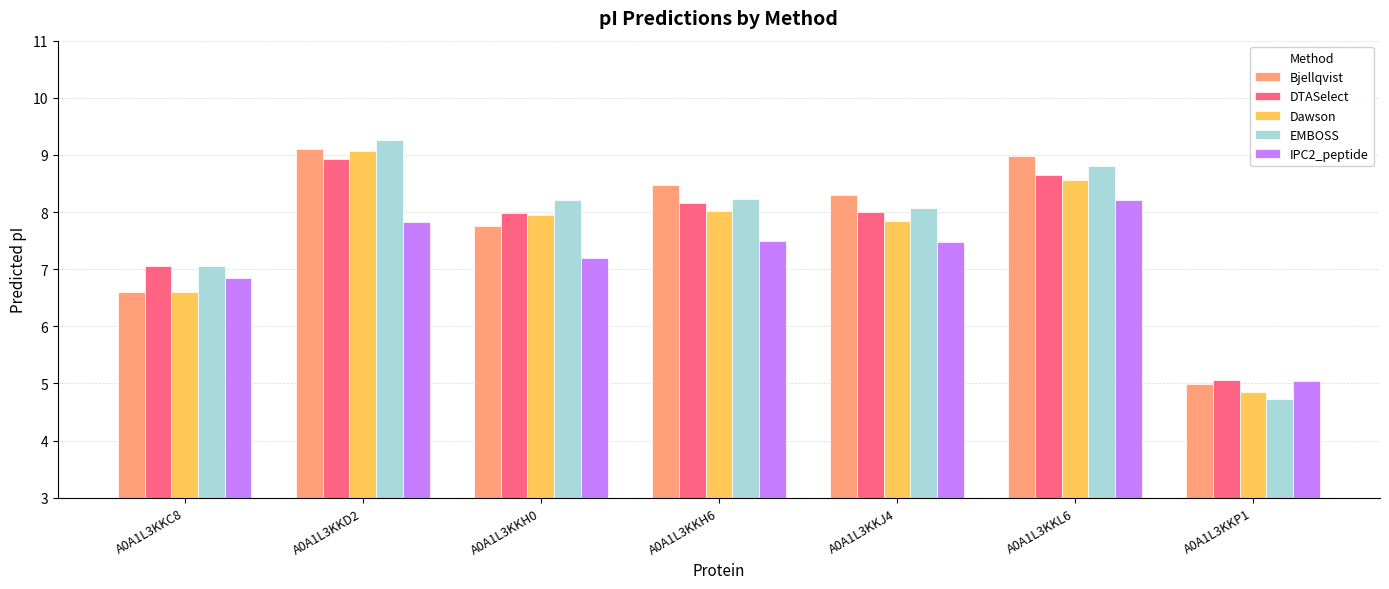

Reading left to right, what are all the values shown in this chart?

Bjellqvist: 6.6	9.1	7.8	8.5	8.3	9.0	5.0
DTASelect: 7.1	8.9	8.0	8.2	8.0	8.7	5.1
Dawson: 6.6	9.1	8.0	8.0	7.8	8.6	4.9
EMBOSS: 7.1	9.3	8.2	8.2	8.1	8.8	4.7
IPC2_peptide: 6.9	7.8	7.2	7.5	7.5	8.2	5.0